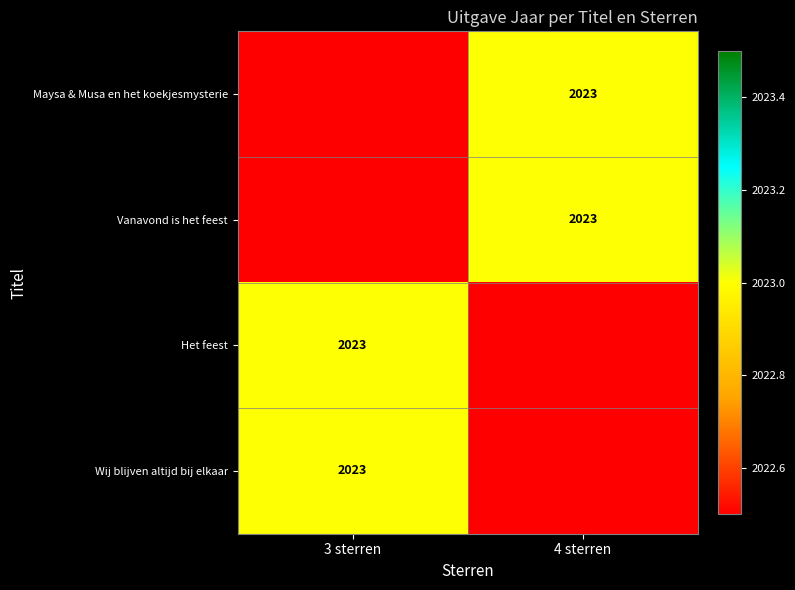

The value of Het feest at 3 sterren is 2023. True or false?

True